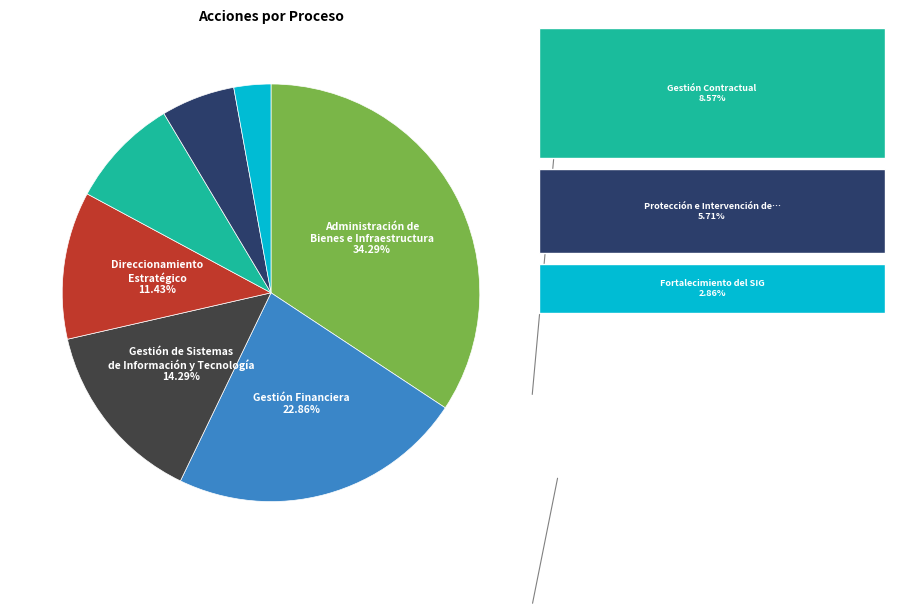

To the nearest percent, what is the average slice percentage?

14%